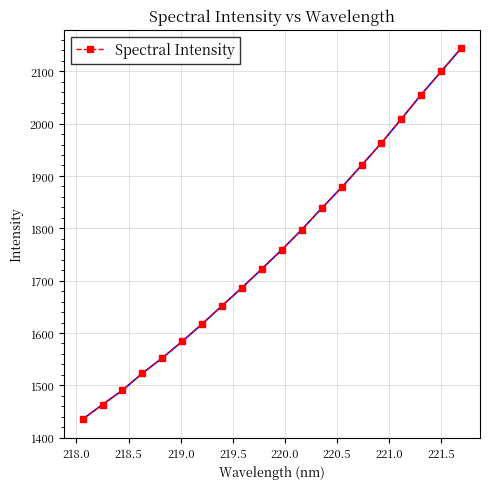

Does the chart have visible grid lines?

Yes